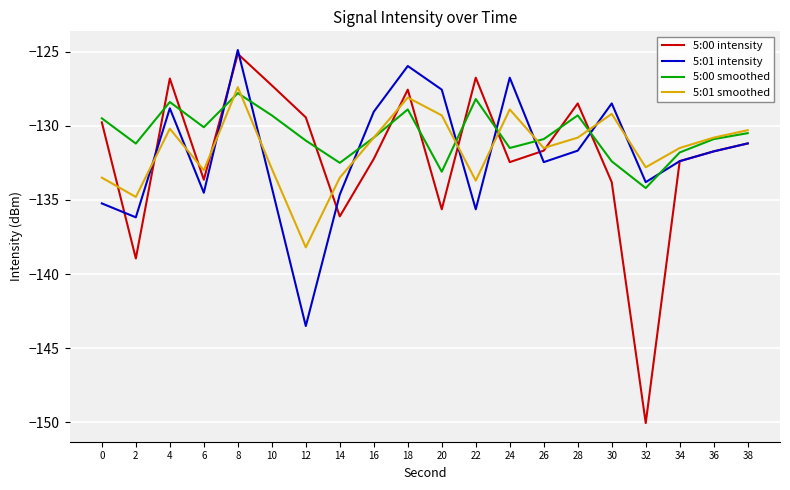

Count the number of categories in the chart.

20